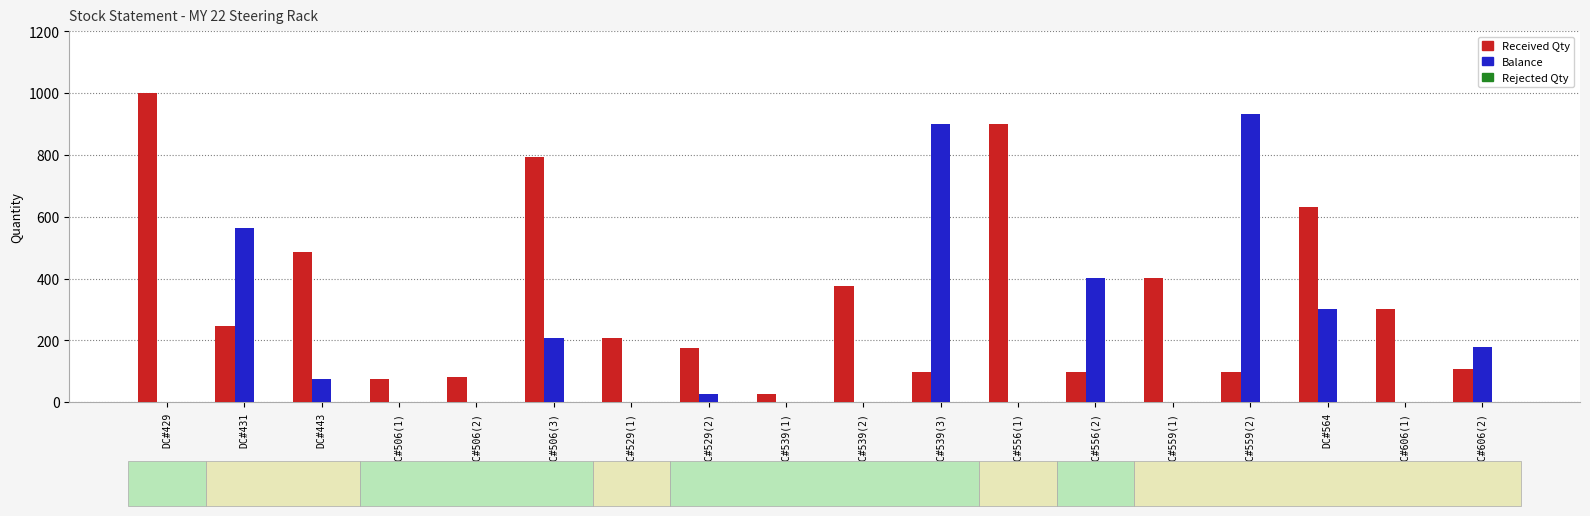

What is the highest value of the Balance series?

933